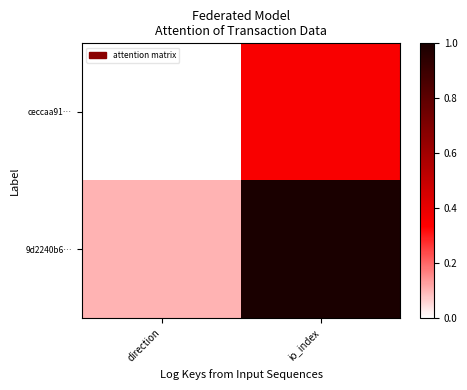

Which series has the largest total across all categories?

9d2240b6…